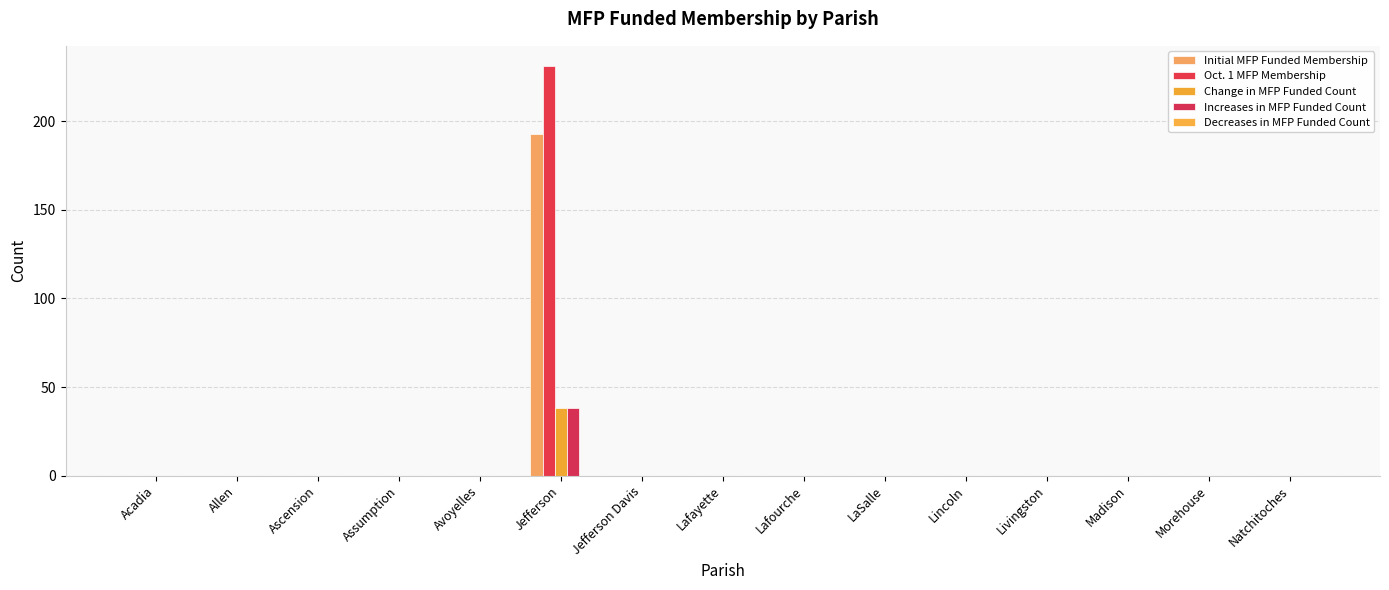

How many categories are shown in the chart?

15